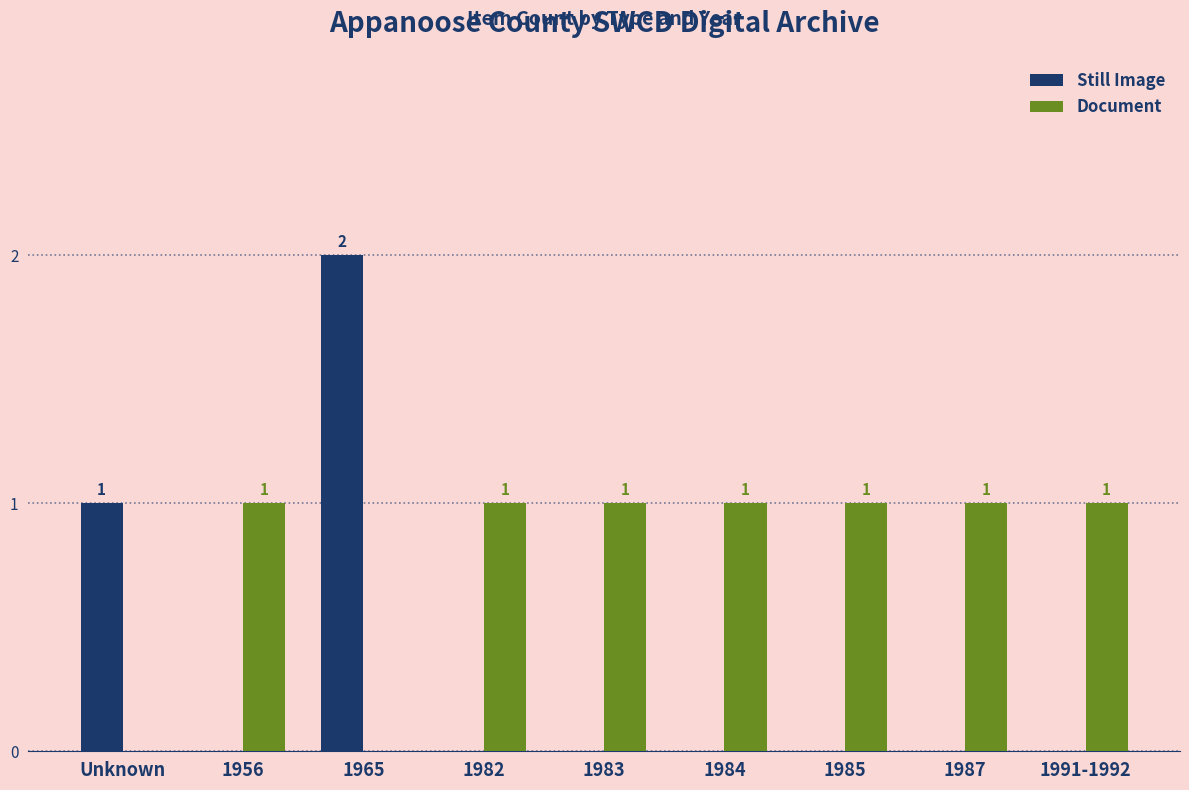

What value does the Document series have at 1983?

1